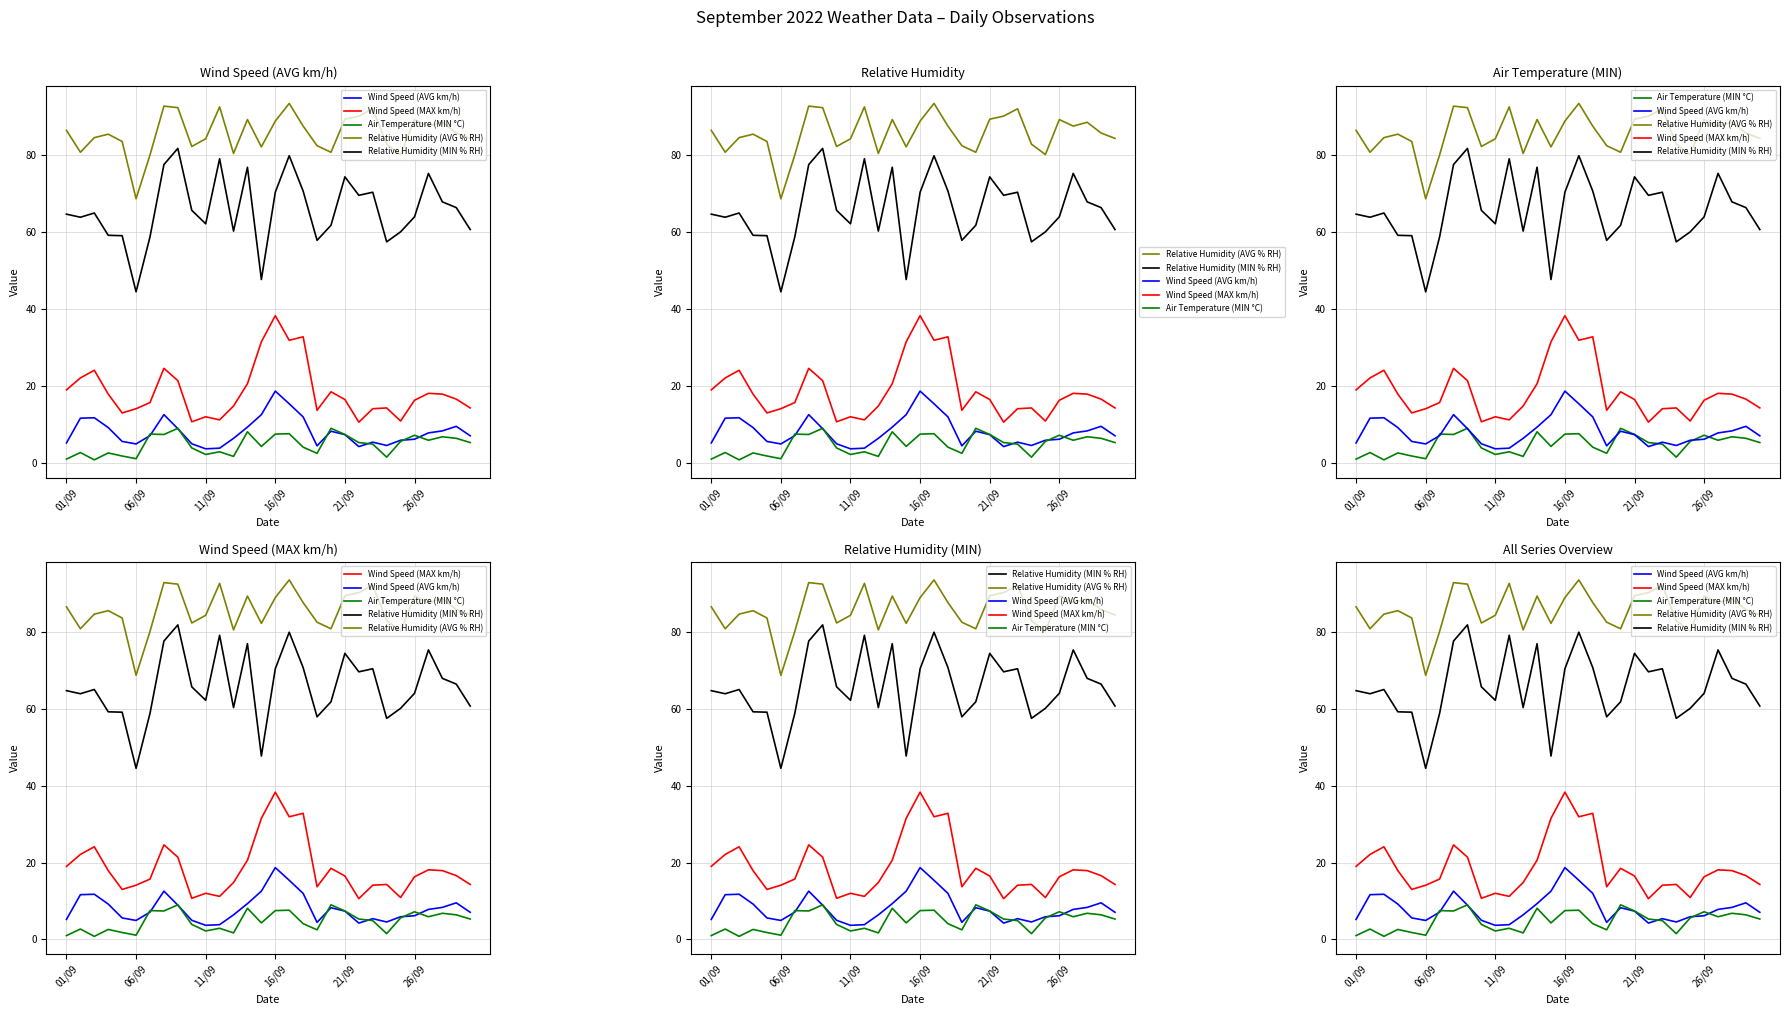

The Air Temperature (MIN °C) series shows 1.7 at 06/09. True or false?

False